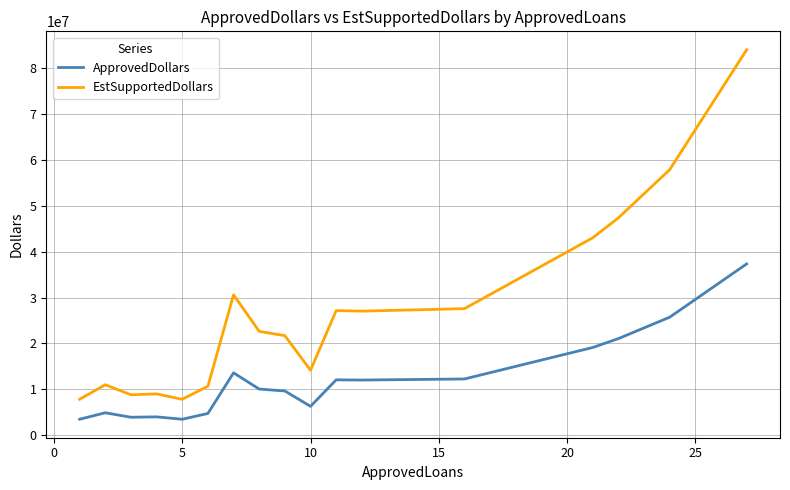

Does the chart have visible grid lines?

Yes